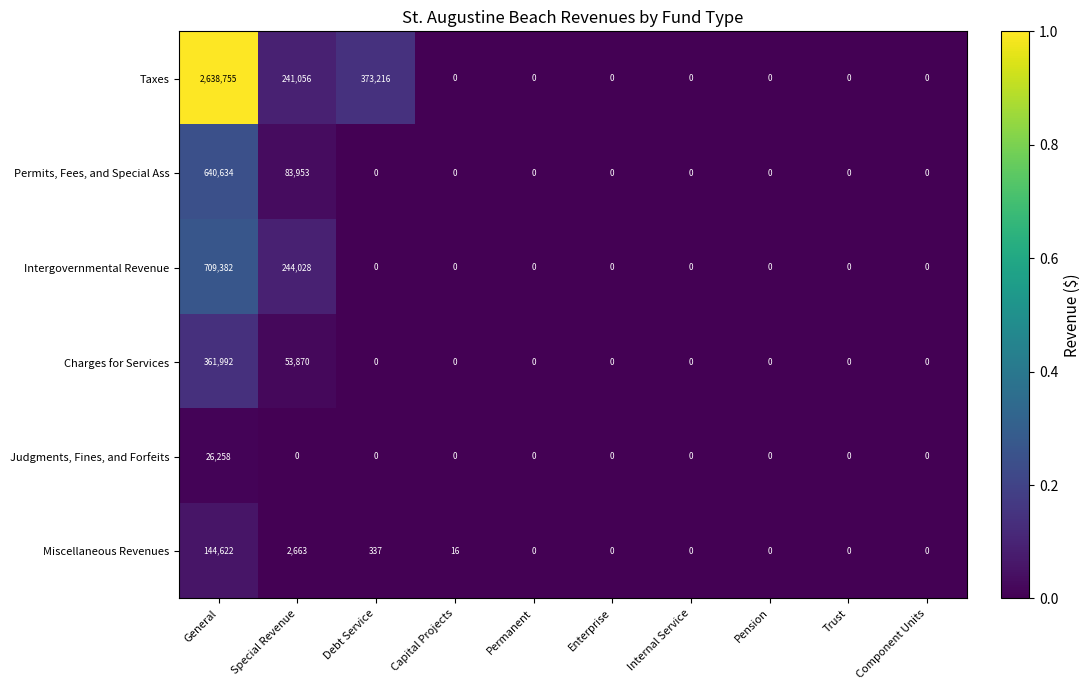

At which label does Intergovernmental Revenue reach its peak?

General